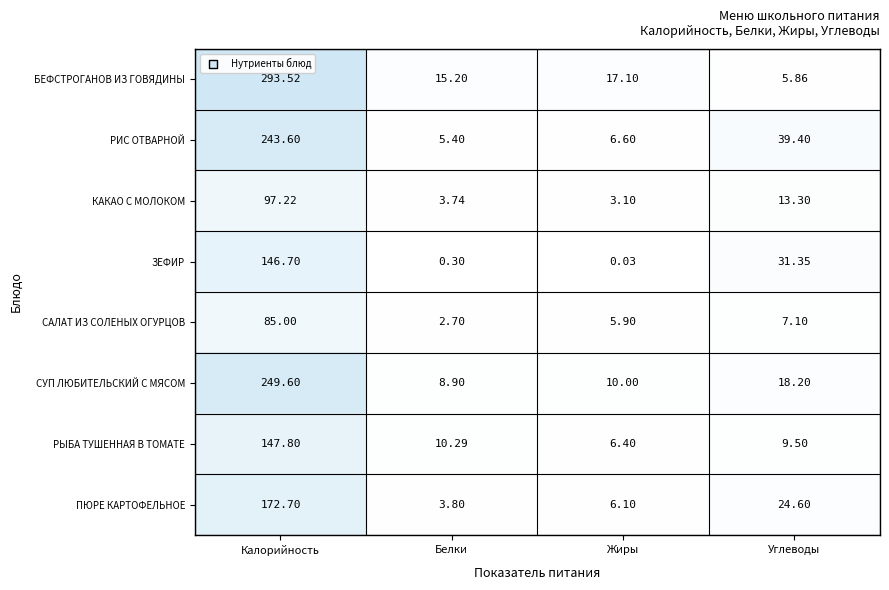

Which series changed the most between Калорийность and Белки?

БЕФСТРОГАНОВ ИЗ ГОВЯДИНЫ